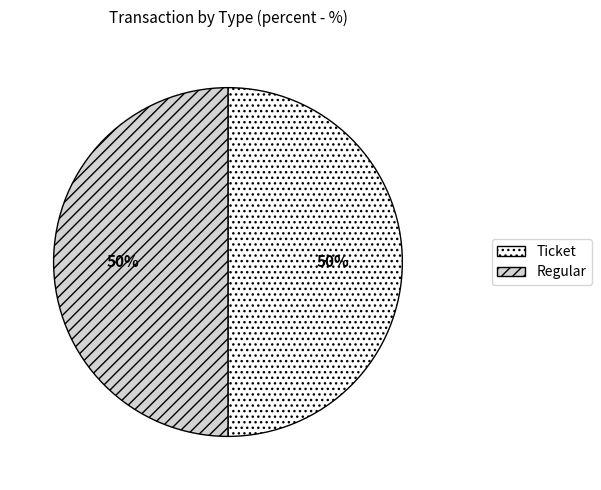

Is the sum of Ticket and Regular greater than half?

Yes